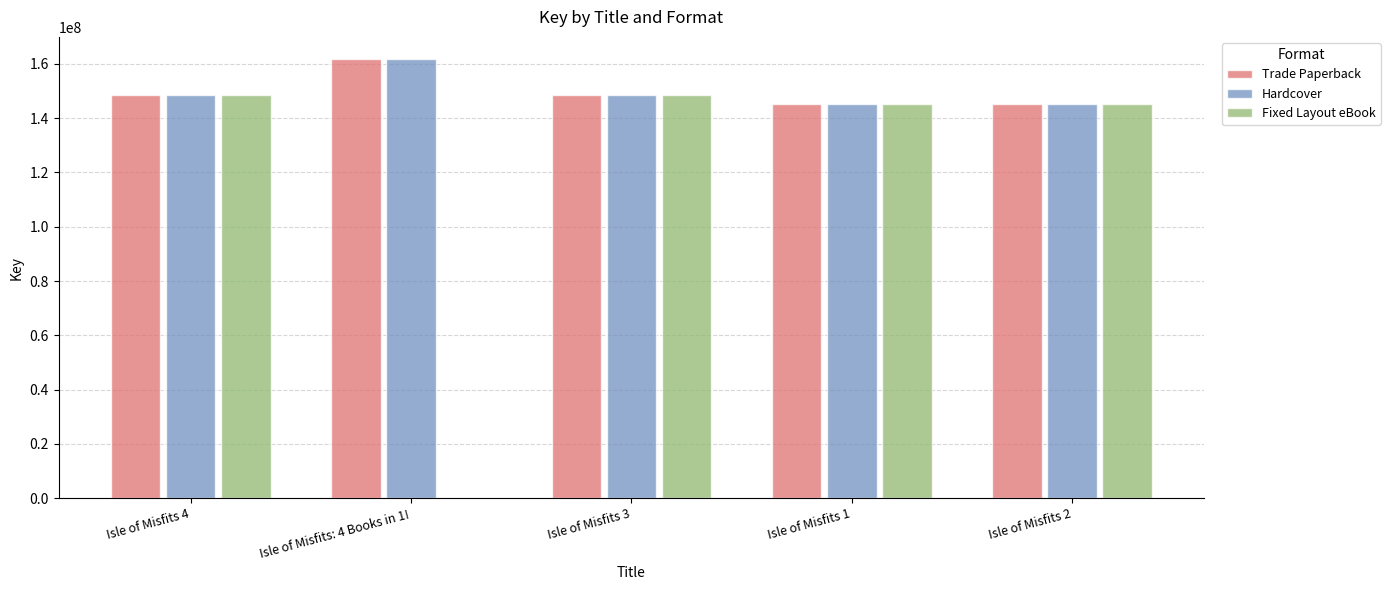

Are the bars grouped side by side (vs. stacked)?

Yes